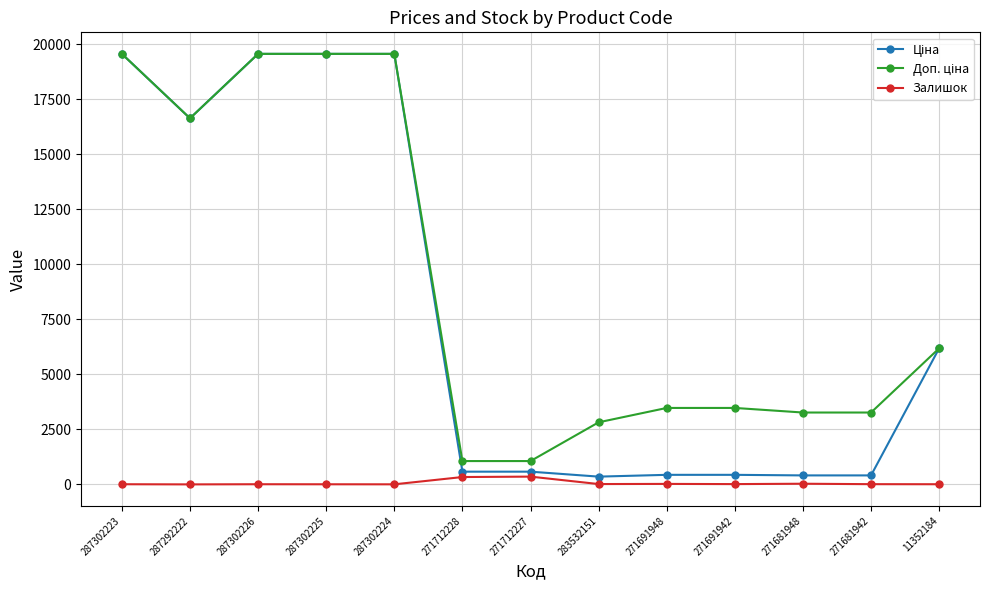

At which label does Доп. ціна first exceed 3474?

287302223